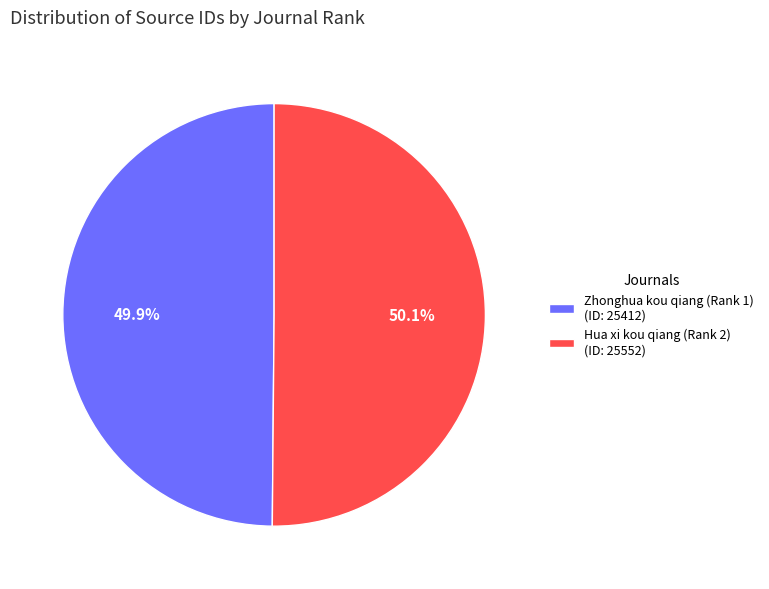

What is the ratio of the value at Hua xi kou qiang (Rank 2) (ID: 25552) to the value at Zhonghua kou qiang (Rank 1) (ID: 25412)?

1.0